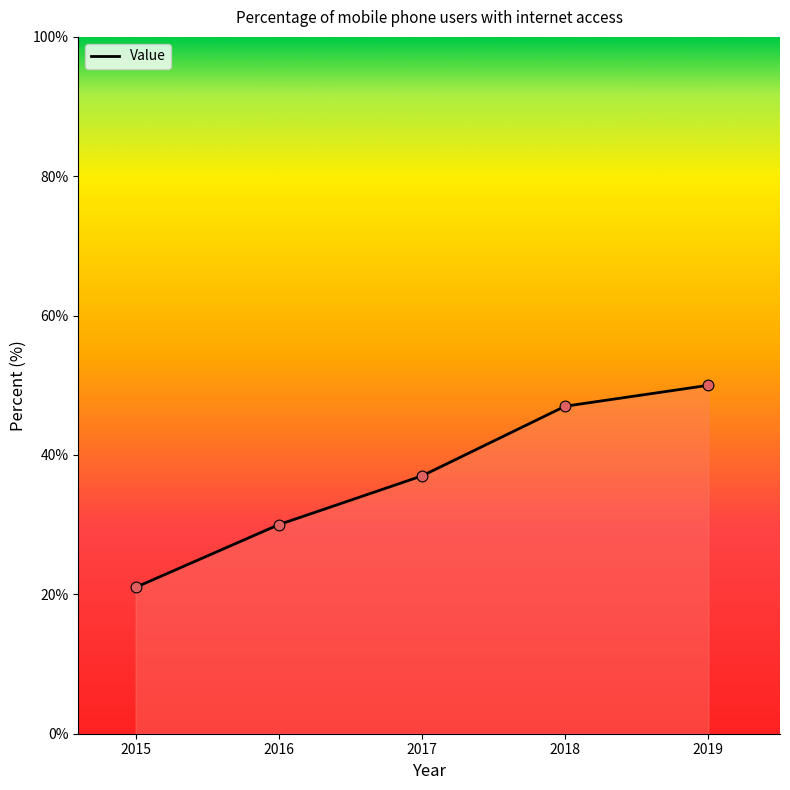

Between 2017 and 2016, which is larger?

2017